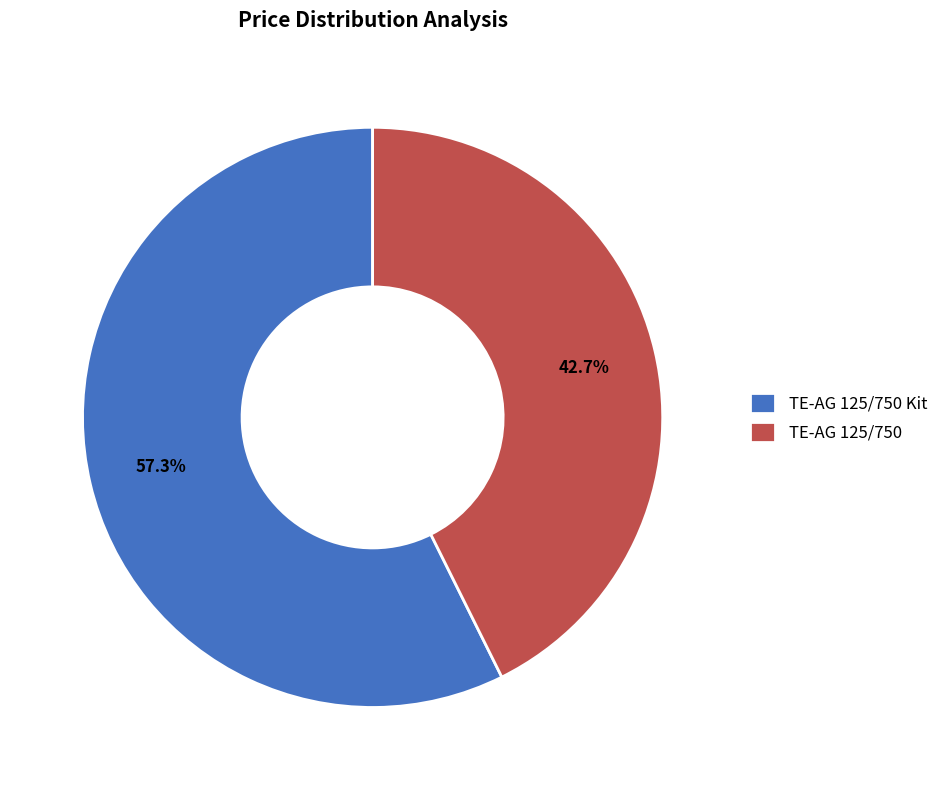

To the nearest percent, what is the average slice percentage?

50%